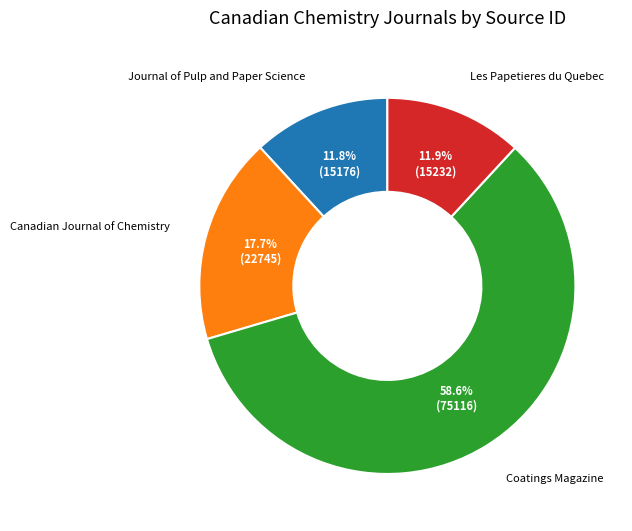

The Coatings Magazine slice represents 52% of the pie. True or false?

False